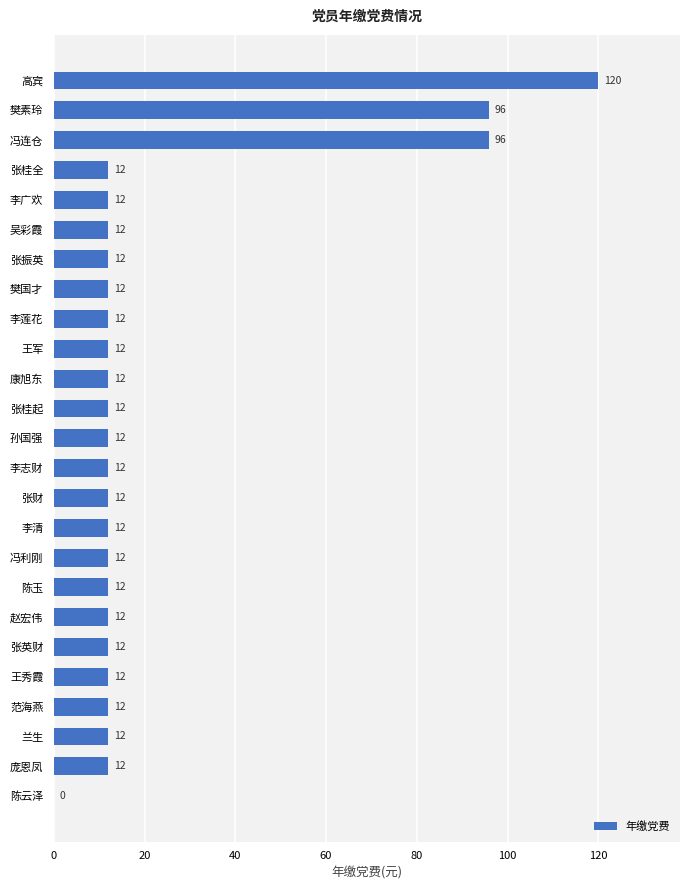

Which category has the highest value across all series?

高宾